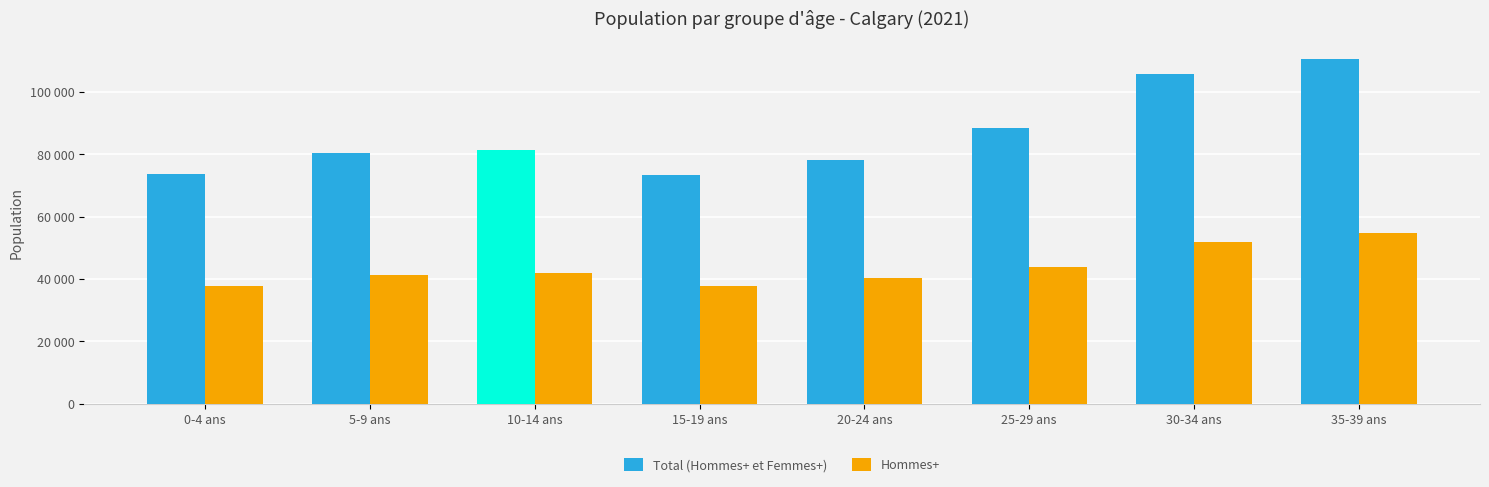

What is the minimum value for Total (Hommes+ et Femmes+)?

73490